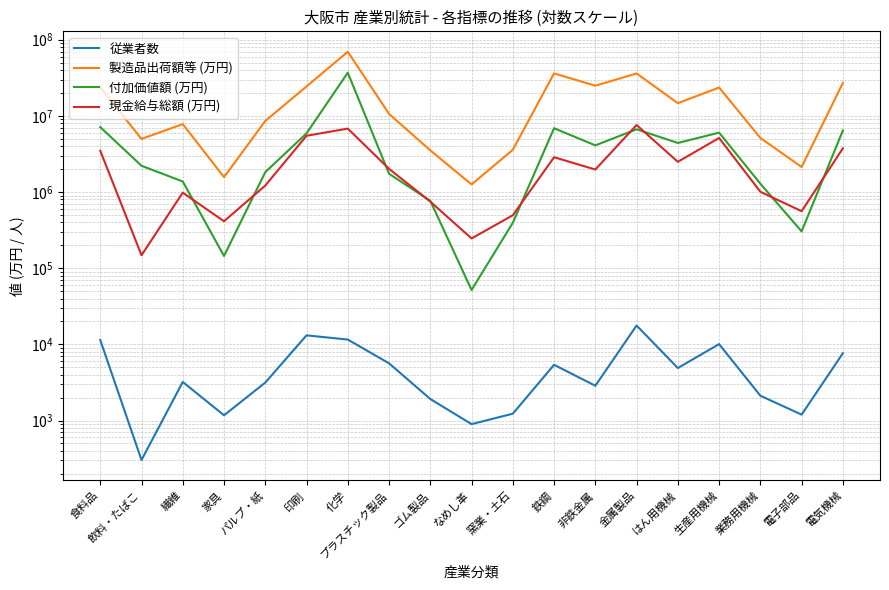

Count the number of categories in the chart.

19